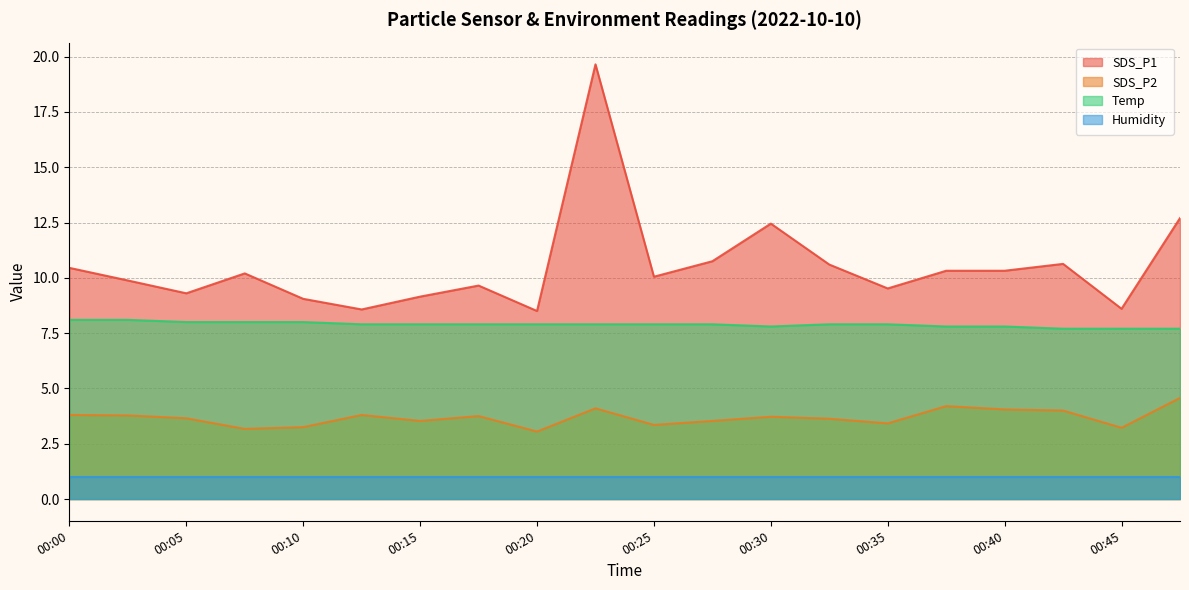

Does the chart have visible grid lines?

Yes